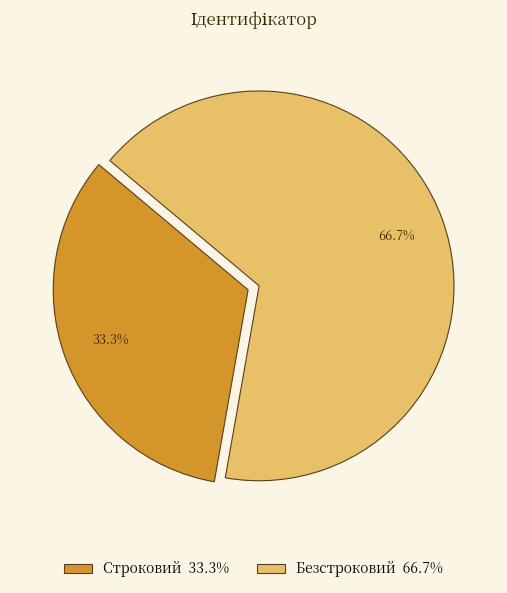

Count the number of slices in the pie.

2